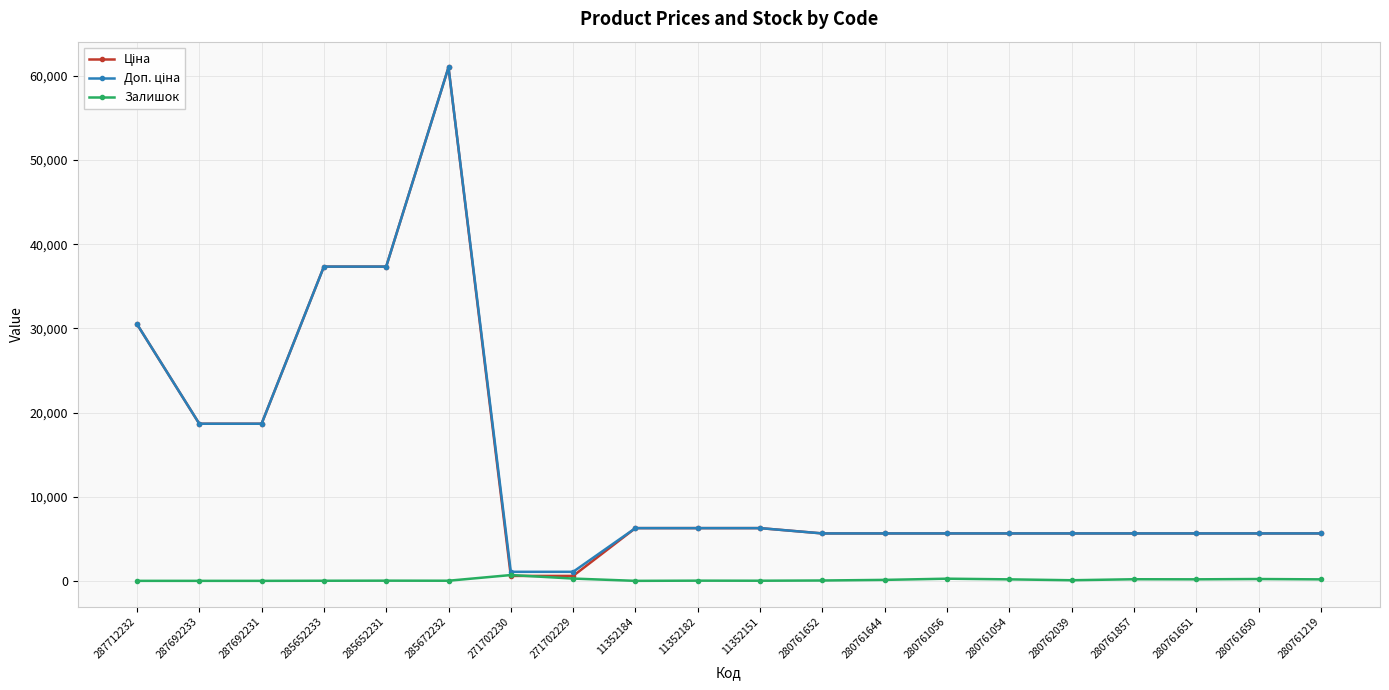

At which category does the chart reach its peak across all series?

285672232